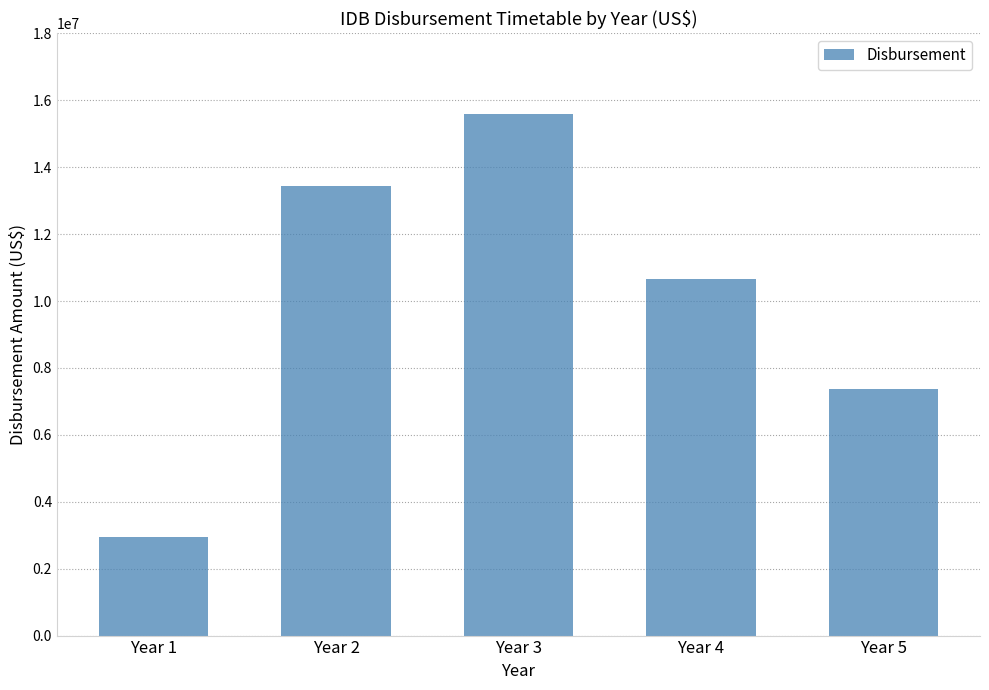

What is the minimum value shown in the chart?

2935307.0